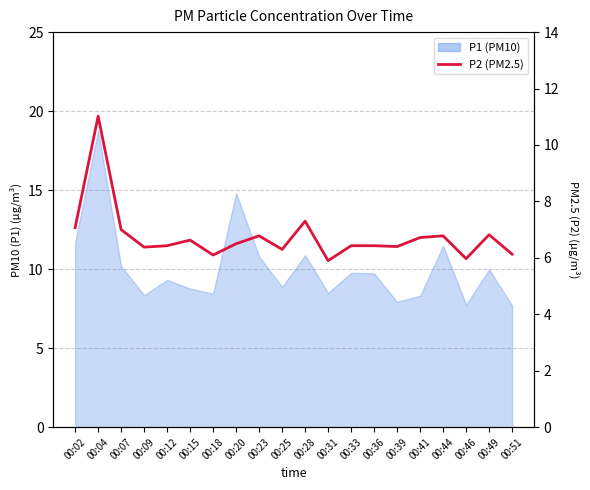

True or false: the data shows 9.6 at 00:46.

False